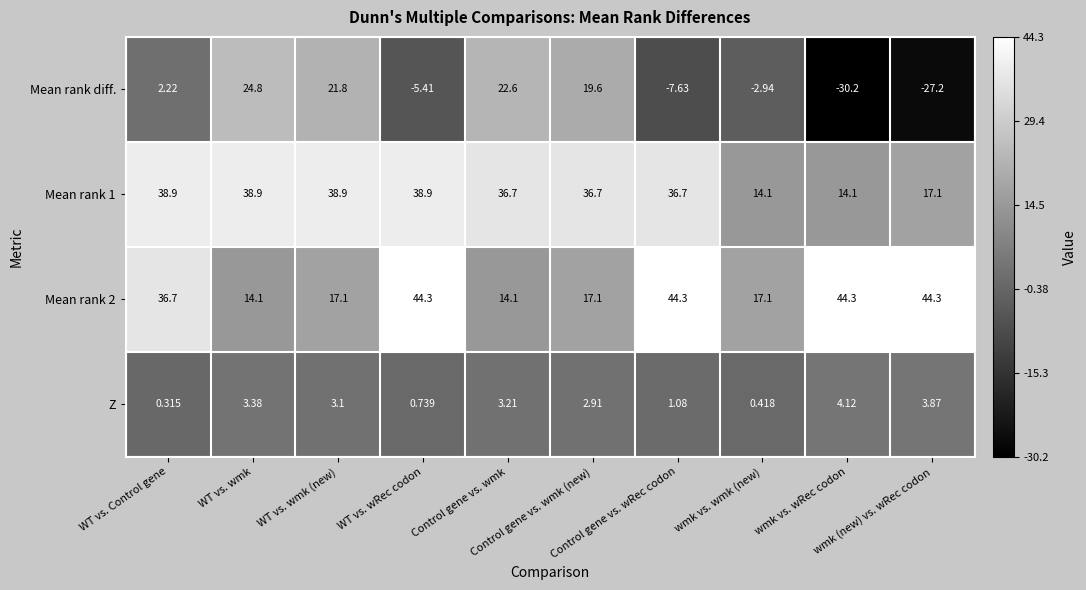

Which series has the largest range (max minus min)?

Mean rank diff.